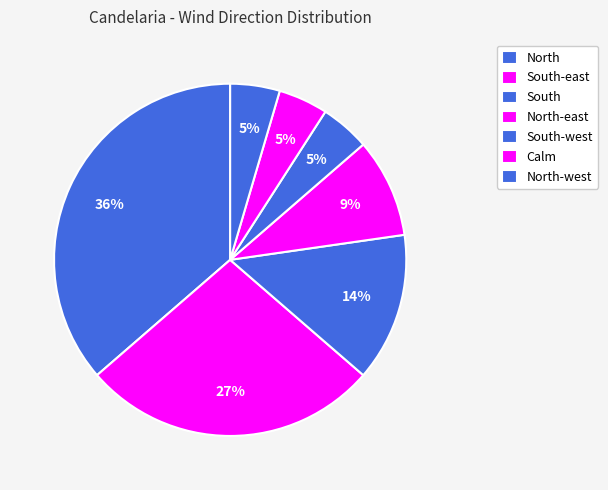

How many segments does this pie chart have?

7